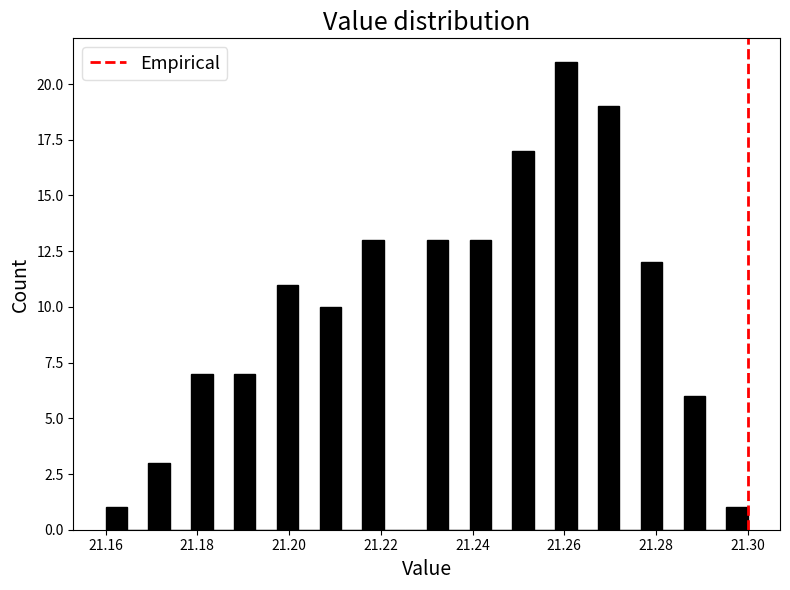

Read against the x-axis, roughly where is the centre of the tallest bar?

21.260